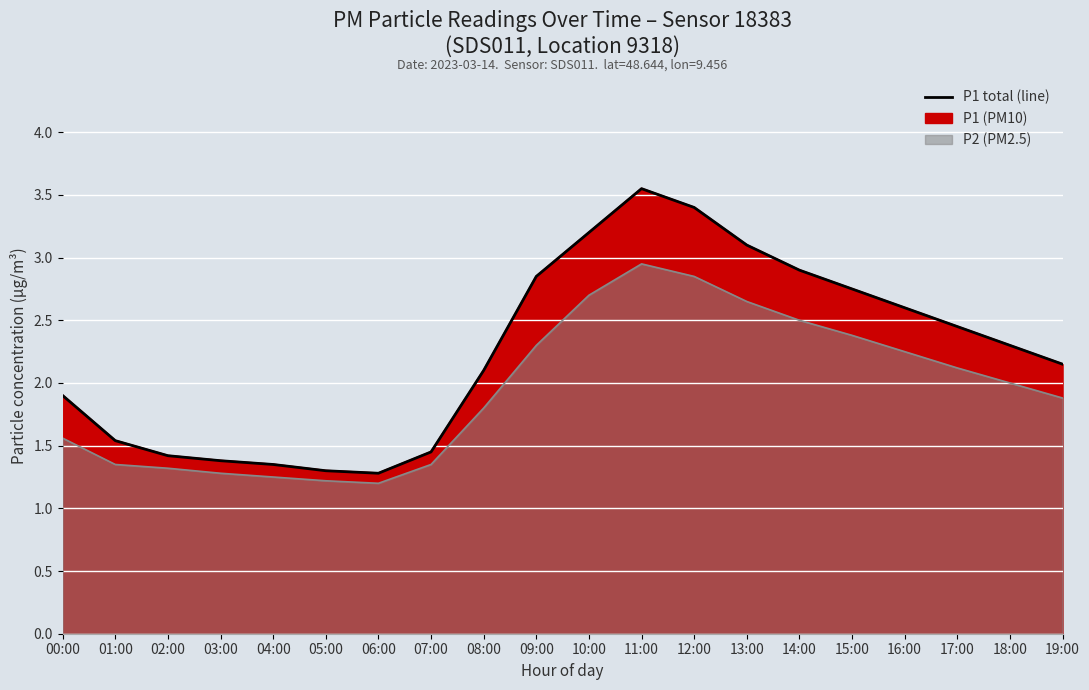

Is it true that the value at 05:00 is 2.2?

False